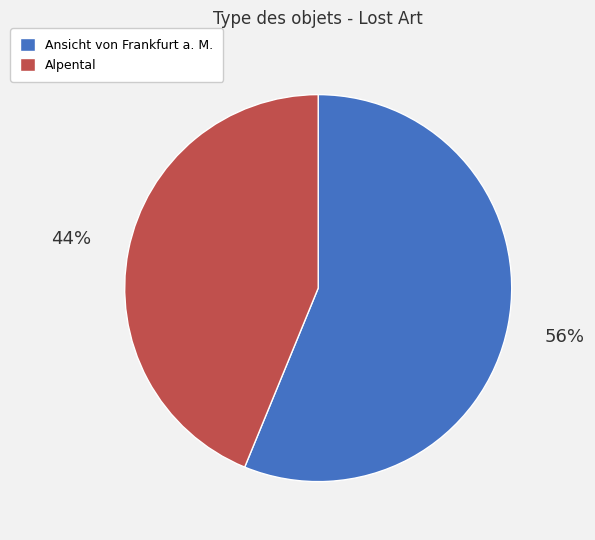

Is the sum of Alpental and Ansicht von Frankfurt a. M. greater than half?

Yes